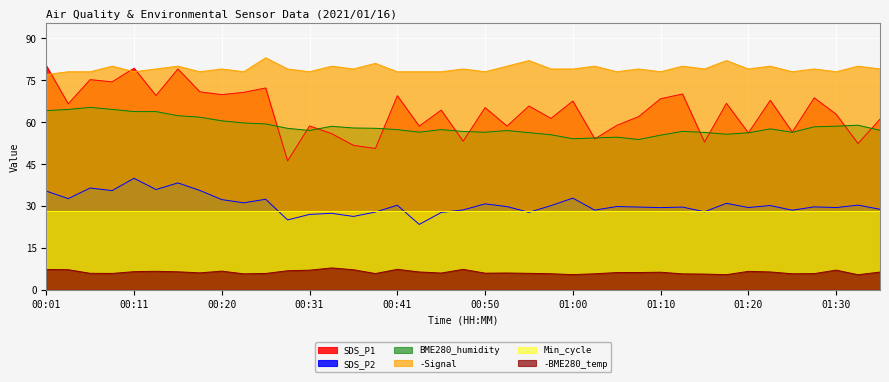

How many data points in BME280_humidity are above 57?

22